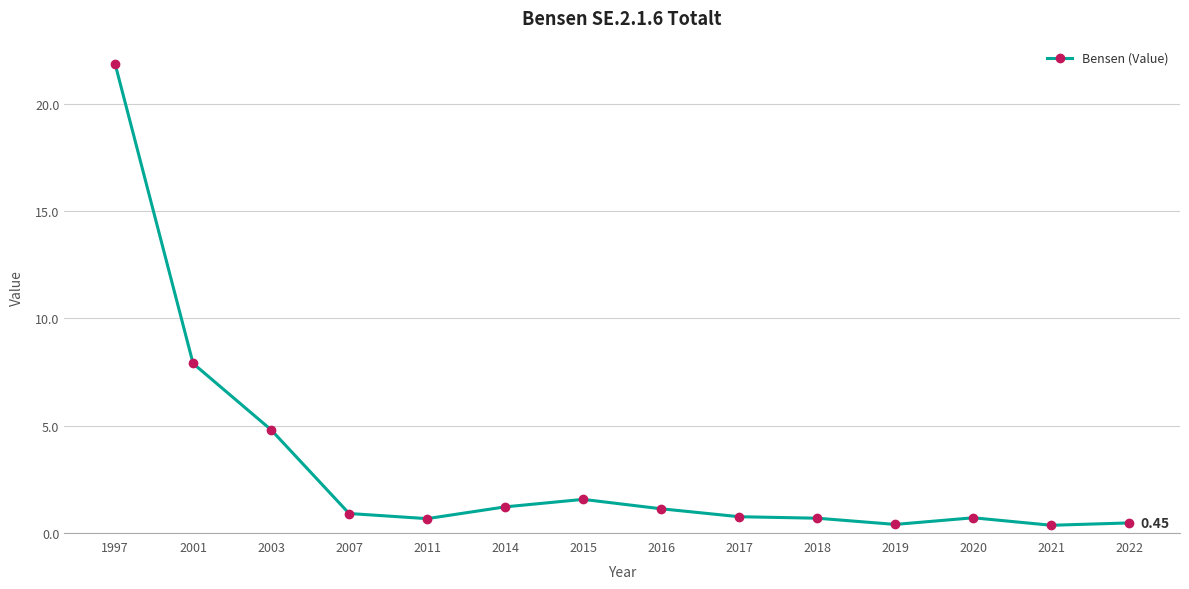

What is the sum of the values at 2007 and 1997?

22.8